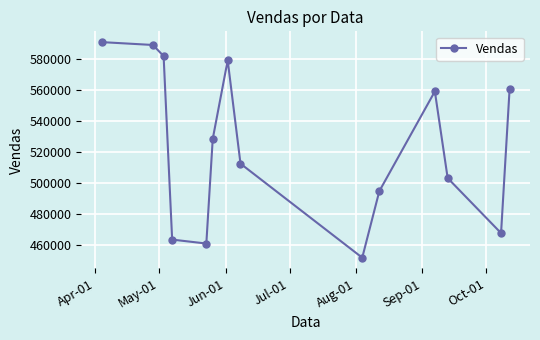

What is the smallest value displayed?

451949